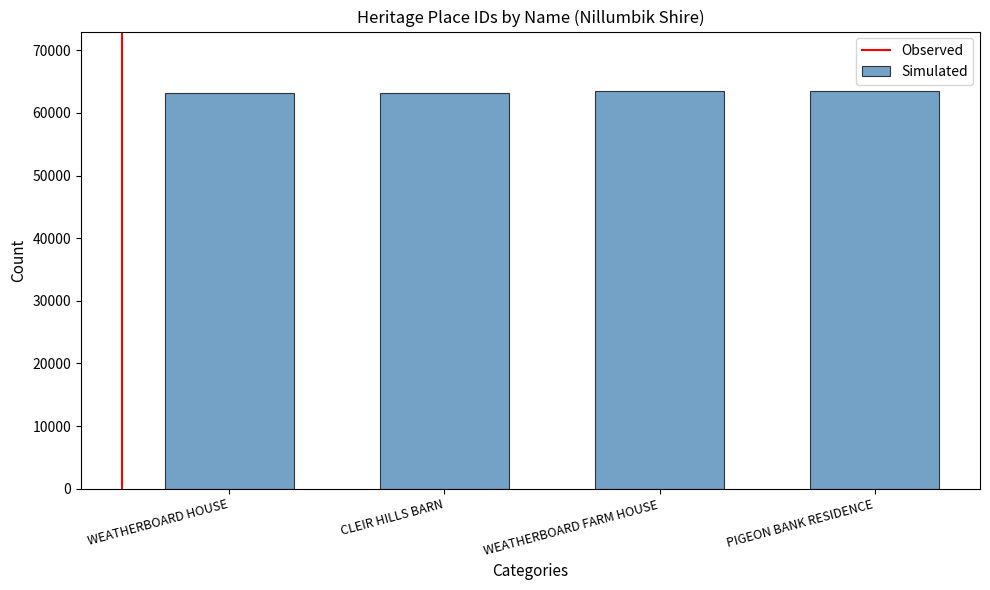

Approximately how many times larger is the value at PIGEON BANK RESIDENCE compared to WEATHERBOARD FARM HOUSE?

1.0